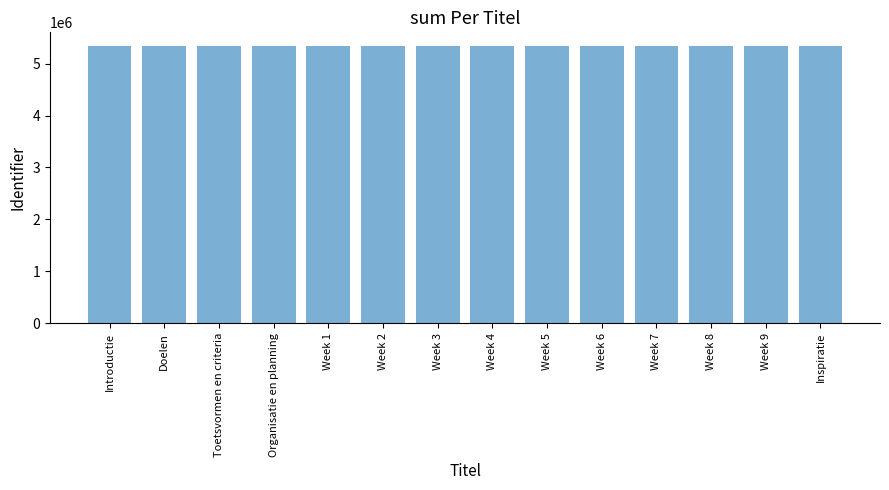

What is the difference between the values at Week 3 and Week 8?

10